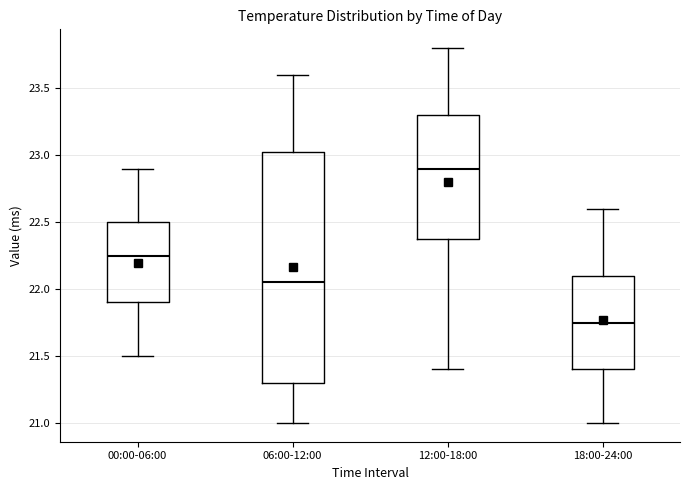

Reading left to right, read every box against the y-axis: the position of its median line, the range the box covers, and the ends of its whiskers. The values are not printed on the chart, so give them approximately, as read against the axis.

00:00-06:00: median 22.25, box 21.90 to 22.50, whiskers 21.50 to 22.90
06:00-12:00: median 22.05, box 21.30 to 23.05, whiskers 21.00 to 23.60
12:00-18:00: median 22.90, box 22.40 to 23.30, whiskers 21.40 to 23.80
18:00-24:00: median 21.75, box 21.40 to 22.10, whiskers 21.00 to 22.60